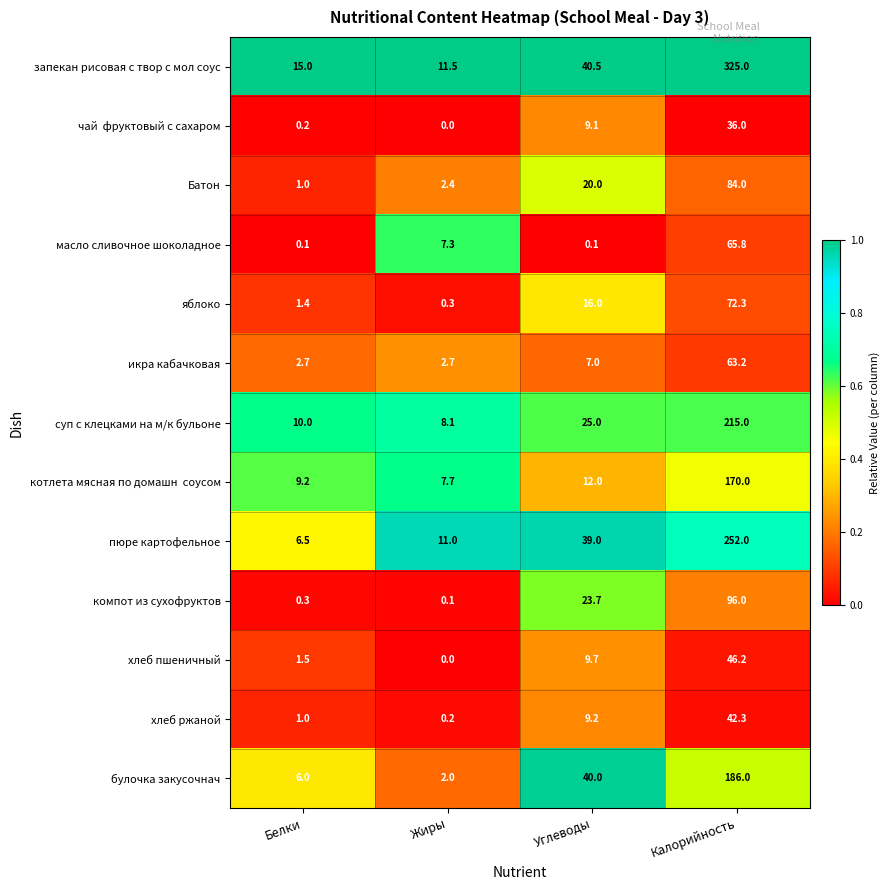

Rank the categories by хлеб пшеничный value from lowest to highest.

Жиры, Белки, Углеводы, Калорийность